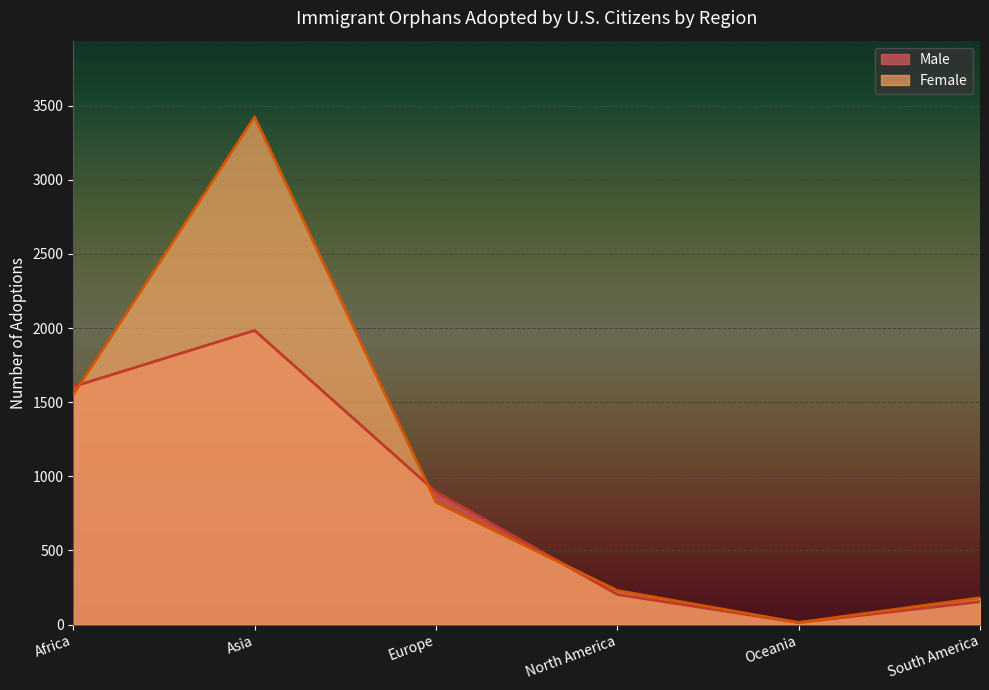

Rank the series at Oceania from highest to lowest value.

Male, Female